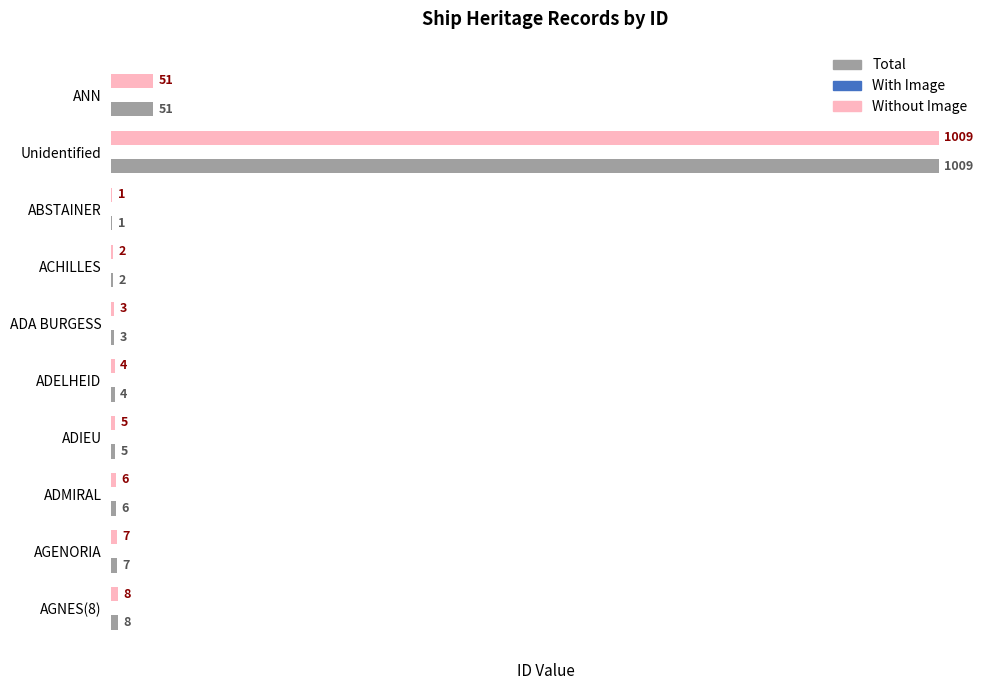

The value of Without Image at ADA BURGESS is 3. True or false?

True